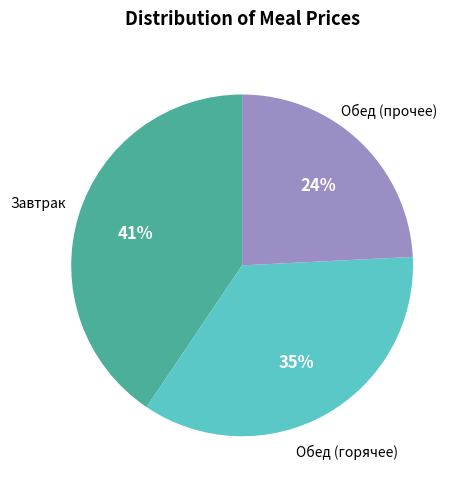

Is there a majority slice in this chart?

No